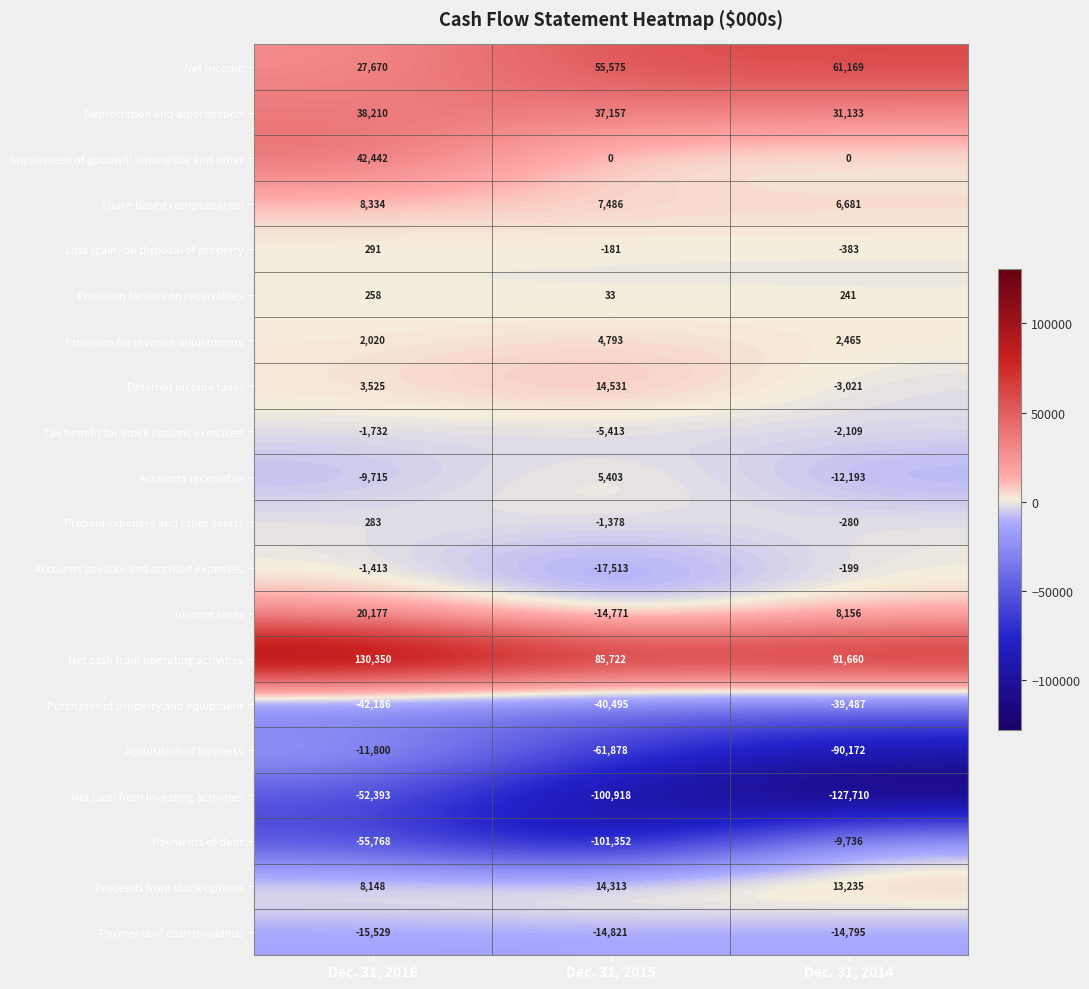

What is the difference between the highest and lowest values at Dec. 31, 2016?

186118